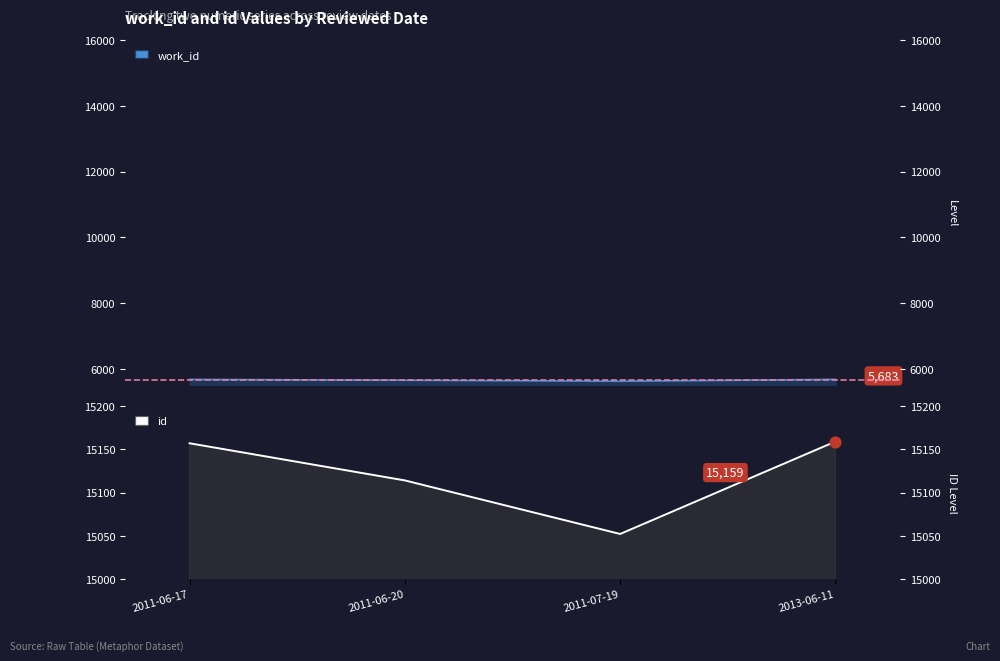

Which series reaches the minimum Y coordinate?

work_id